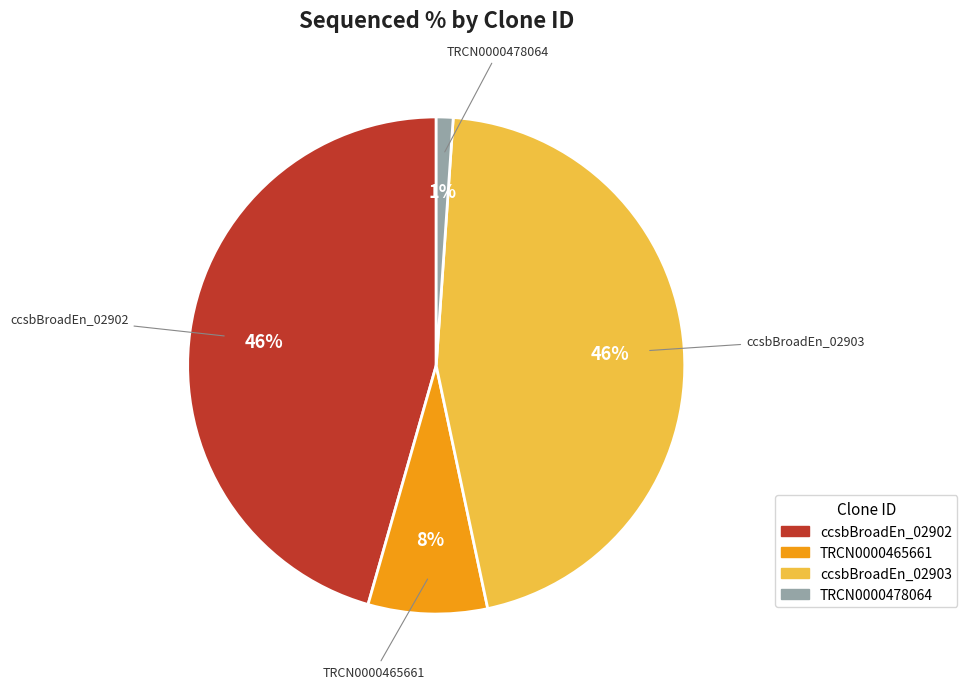

To the nearest percent, what is the average slice percentage?

25%